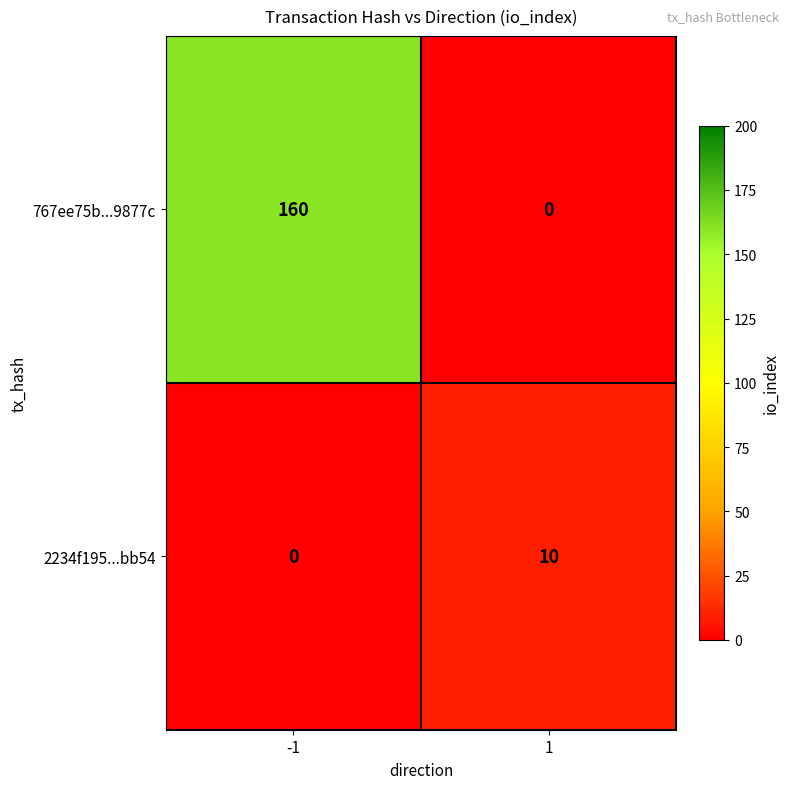

What is the difference between the maximum and minimum values in the 767ee75b...9877c series?

160